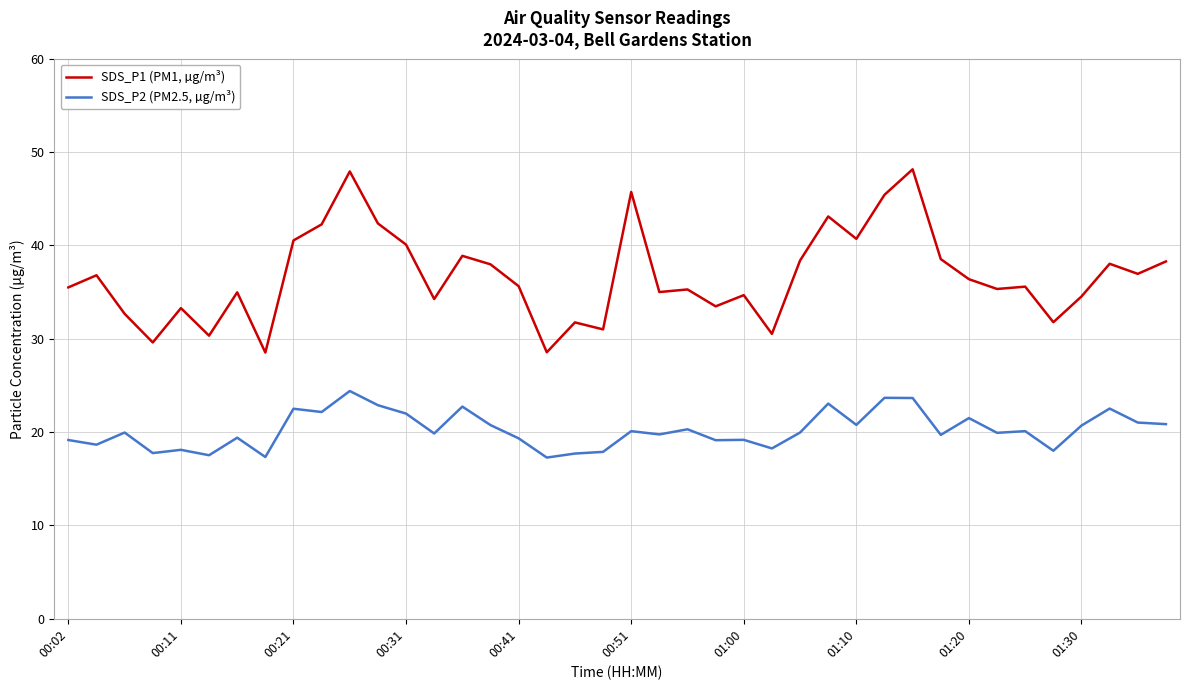

Which series has the largest total across all categories?

SDS_P1 (PM1, µg/m³)